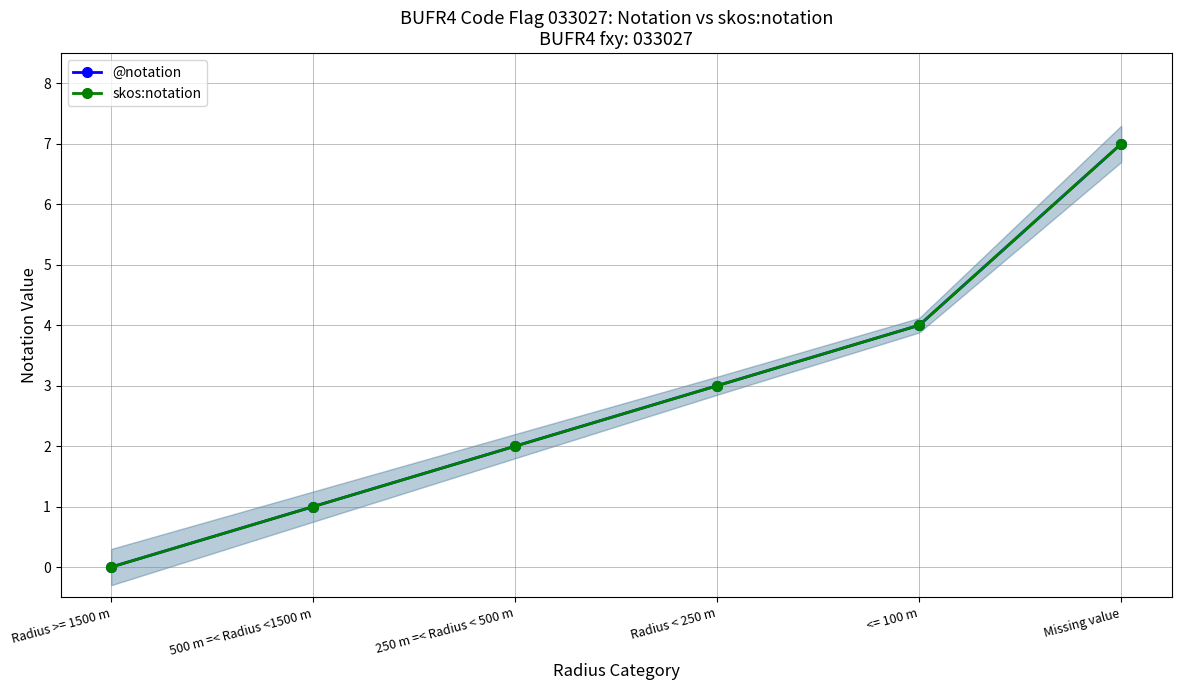

Which series has the largest total across all categories?

@notation